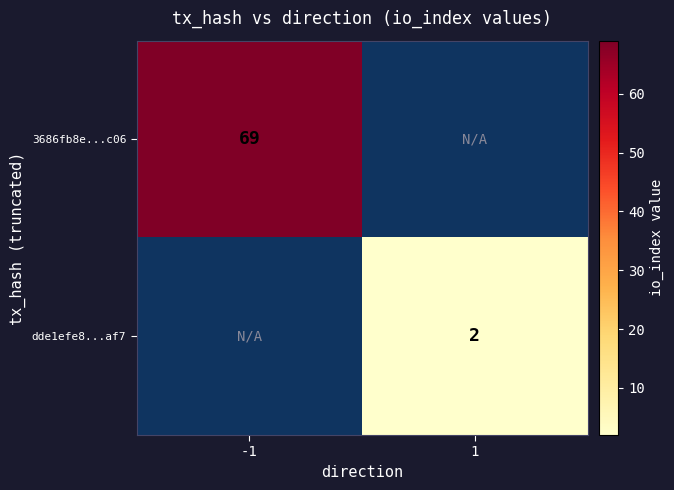

Is it true that 3686fb8e...c06 equals 114 at -1?

False